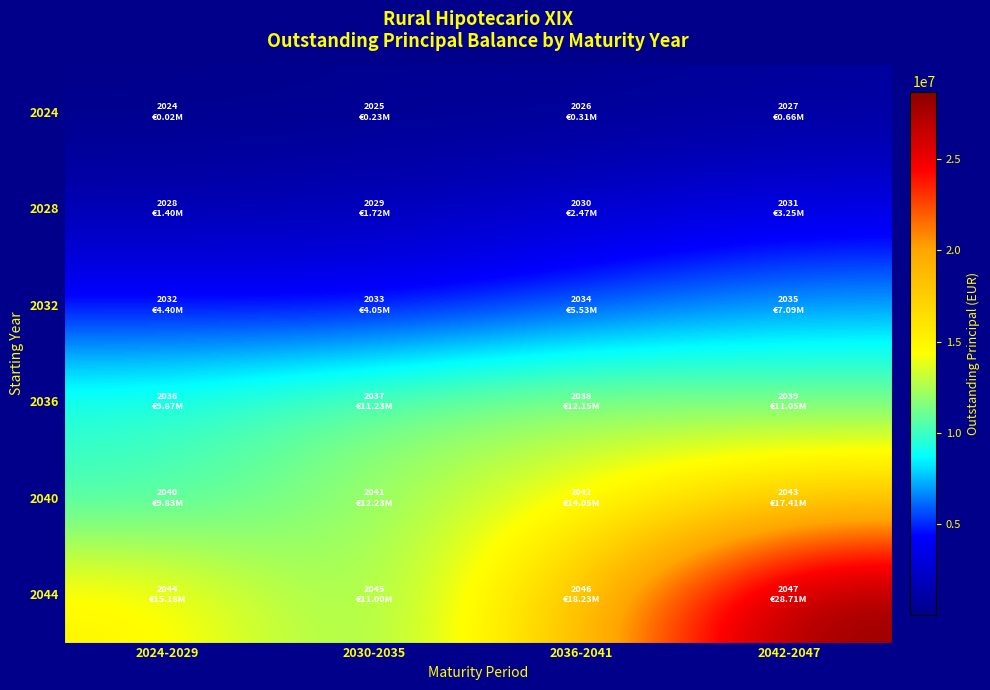

Which series has the largest total across all categories?

2044